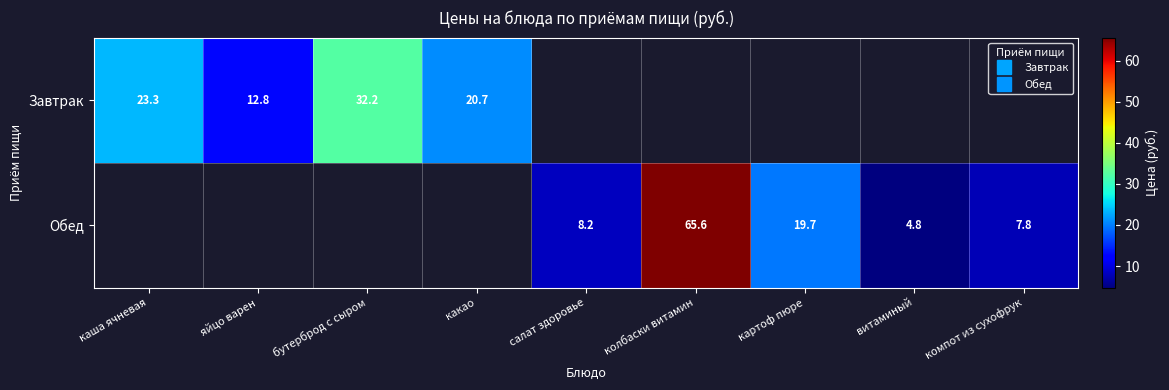

Rank the series by their maximum value, from lowest to highest.

Завтрак, Обед